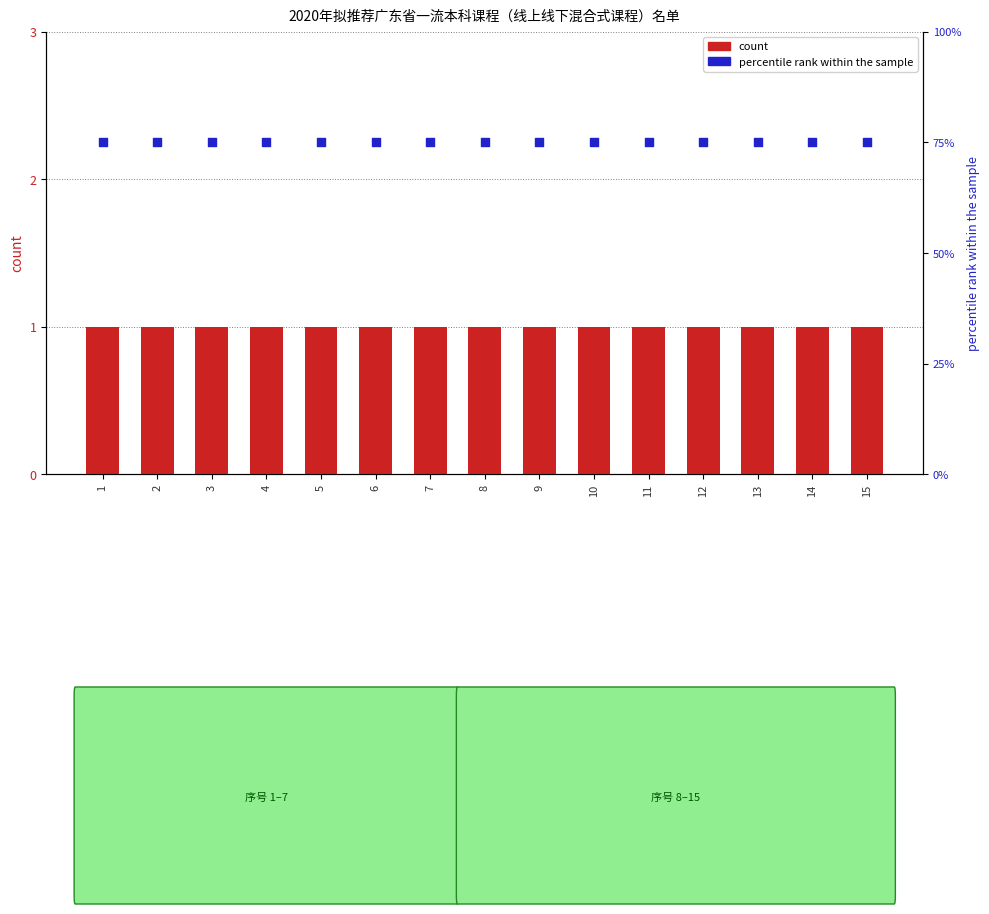

At which category is the sum across all series the highest?

1